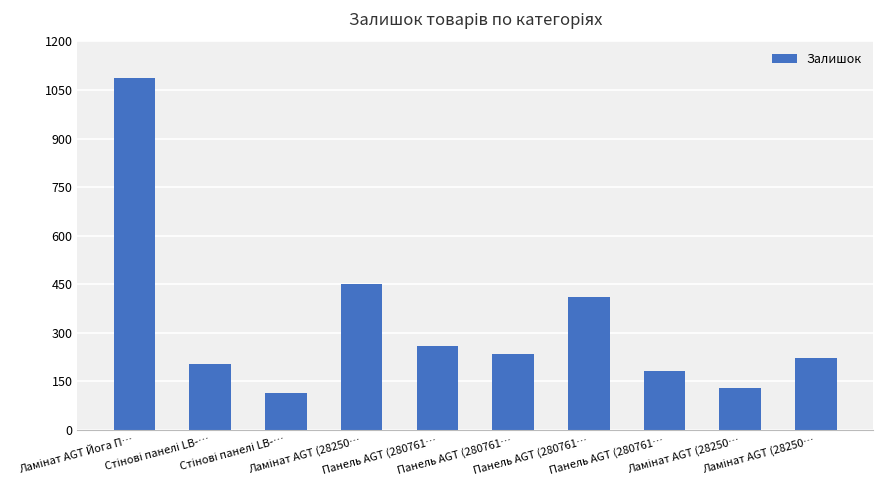

Are the bars horizontal?

No